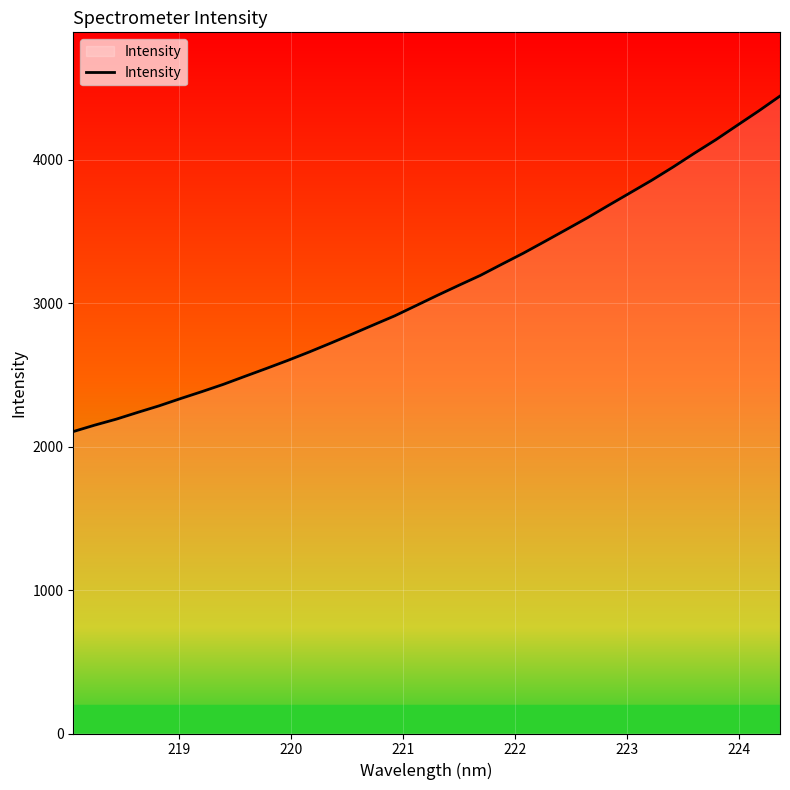

What is the difference between the maximum and minimum values?

2339.5